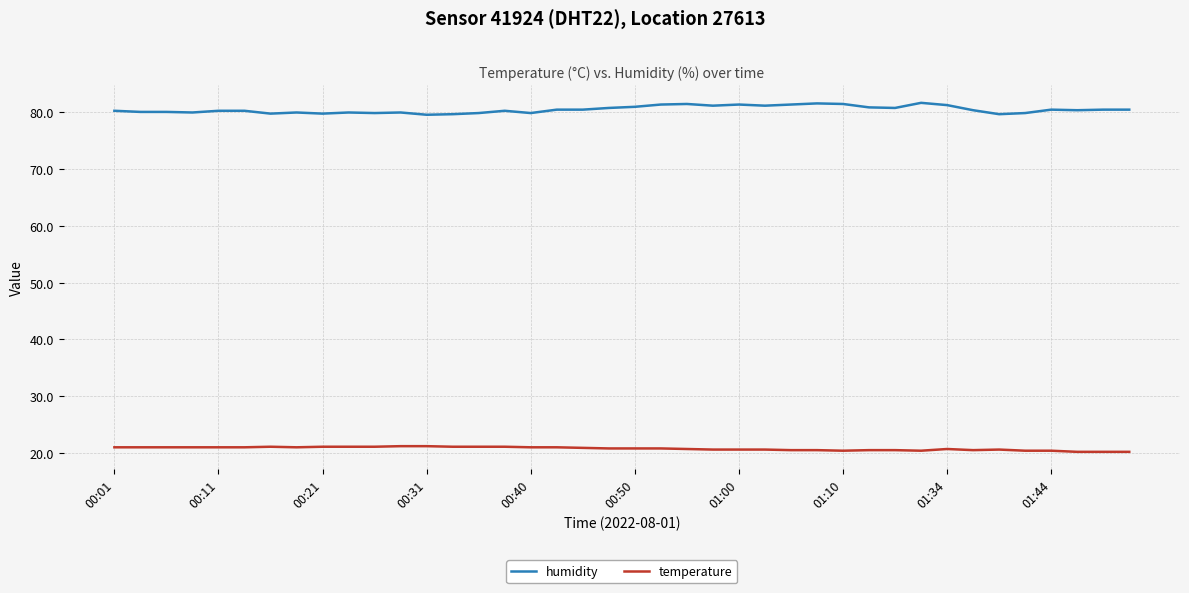

Rank the series by their average value, from lowest to highest.

temperature, humidity